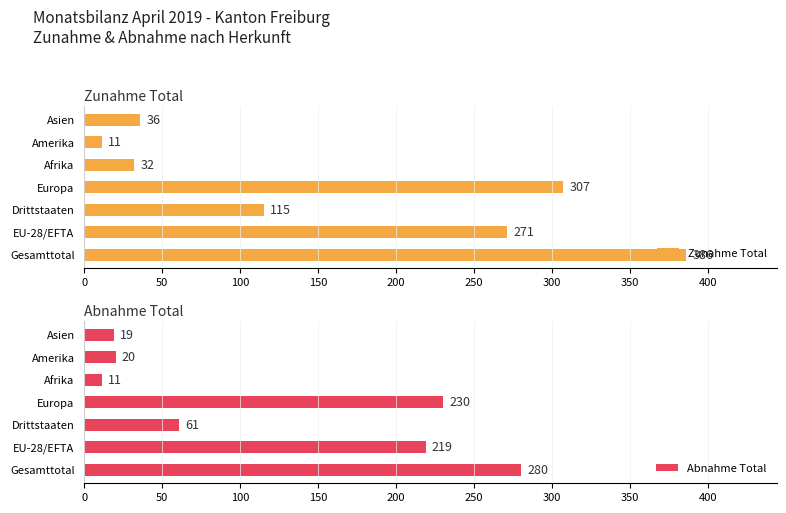

Reading right to left, what are all the values shown in this chart?

Zunahme Total: 36	11	32	307	115	271	386
Abnahme Total: 19	20	11	230	61	219	280